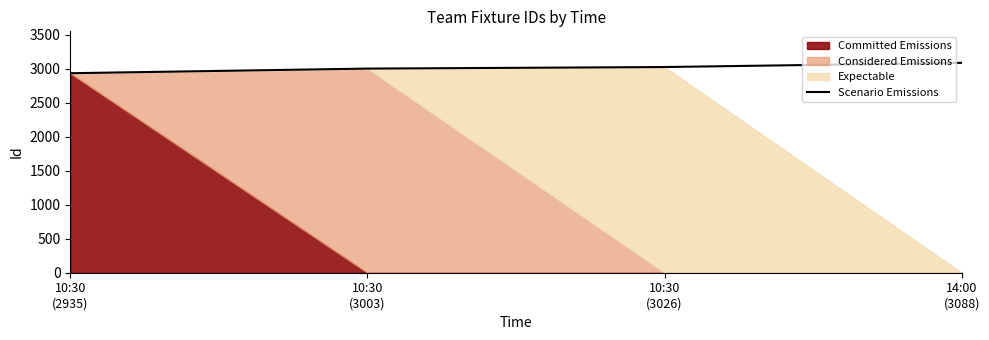

True or false: Scenario Emissions has more than 1 interior local peaks.

False